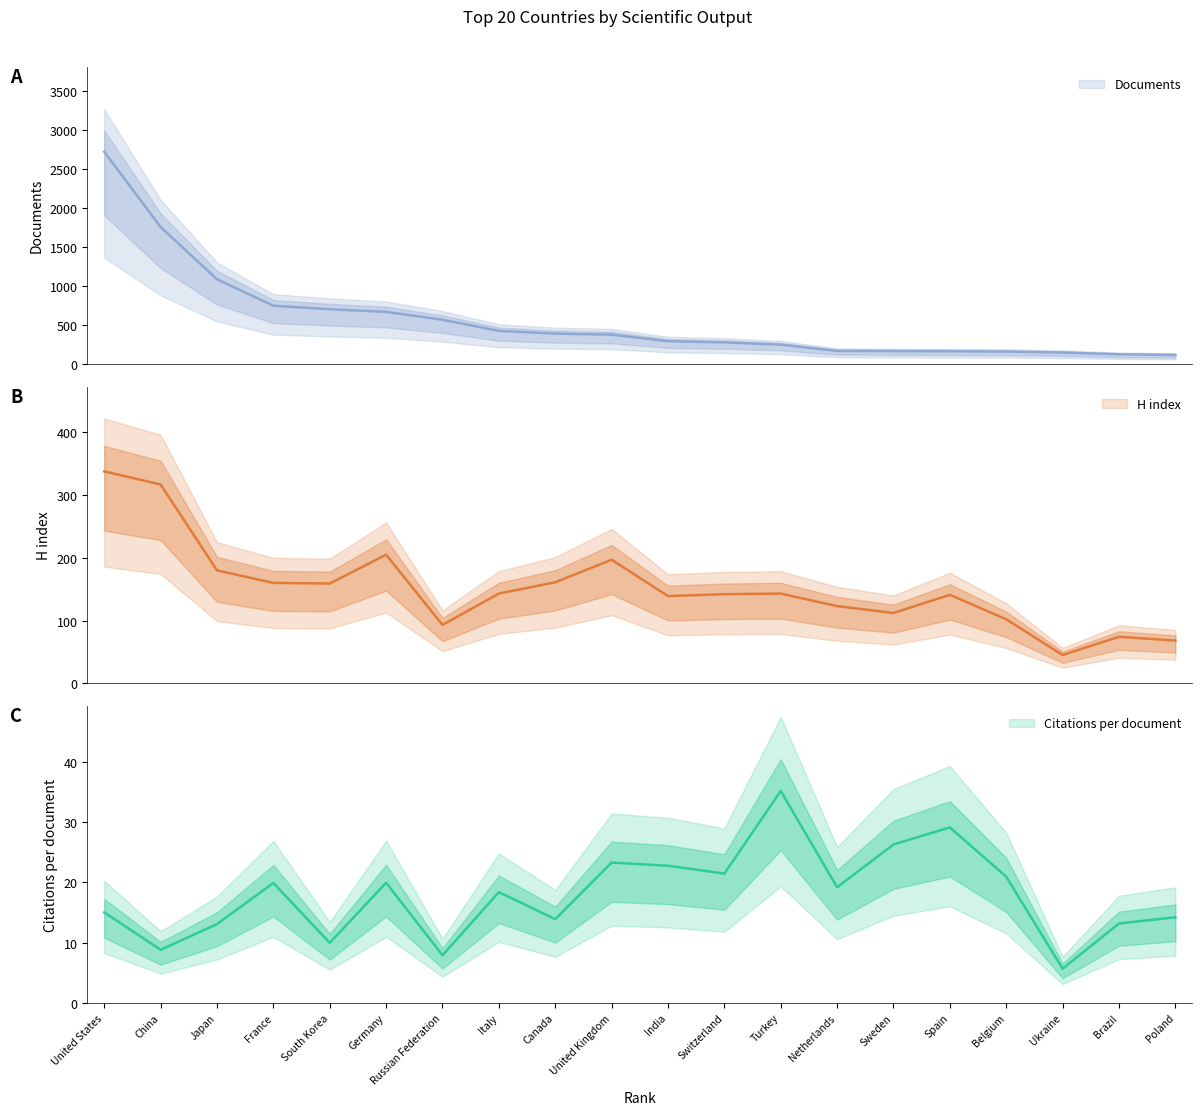

True or false: Documents has a value of 119.0 at Brazil.

True